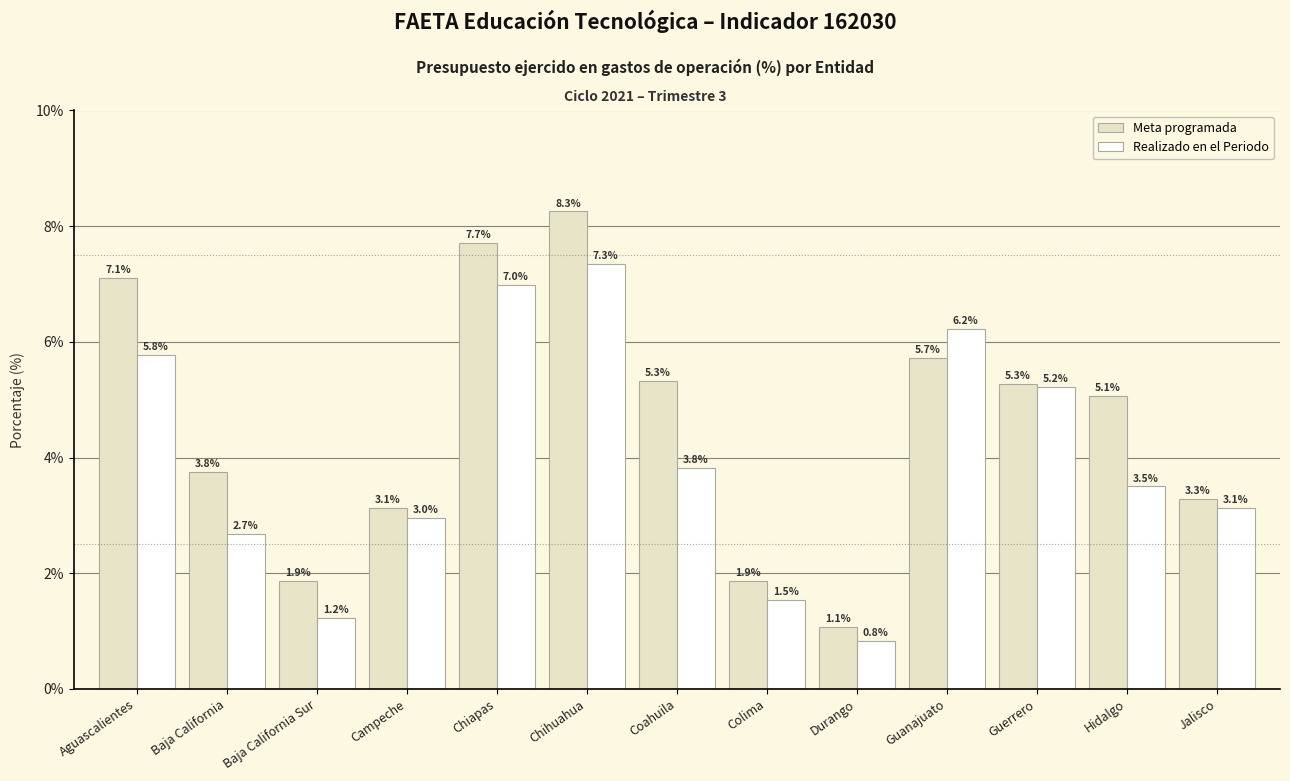

List the series in order of their overall mean, highest first.

Meta programada, Realizado en el Periodo